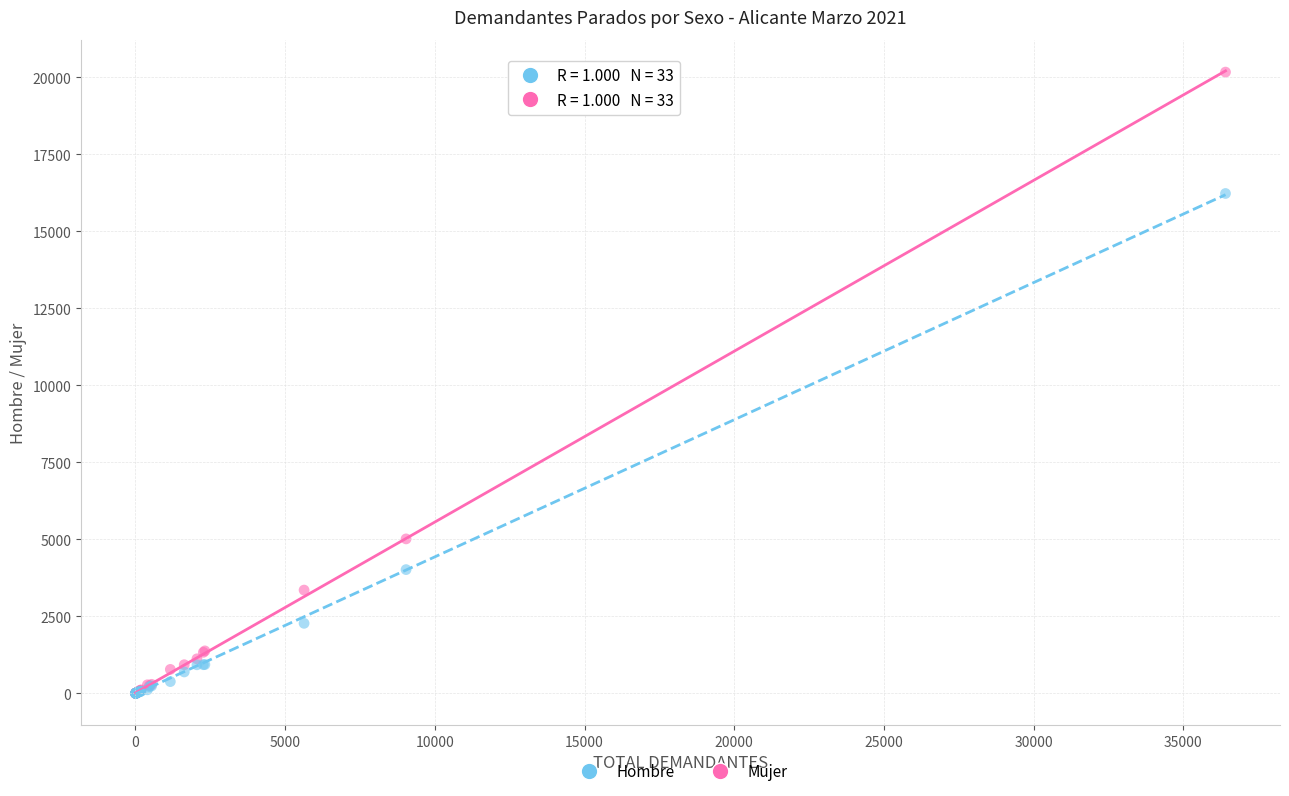

Across all series, what Y value is closest to 10087?

5018